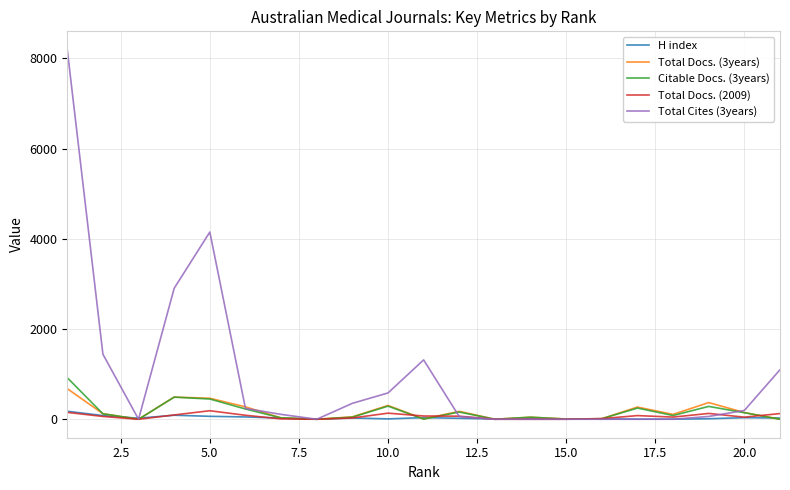

What is the highest value of the Total Docs. (2009) series?

189